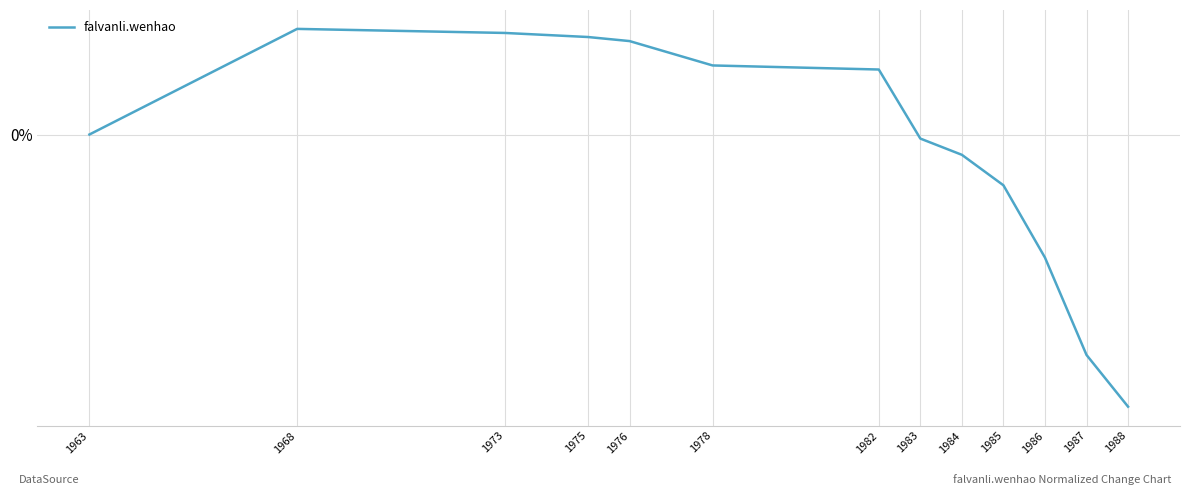

List the labels in order of value, smallest first.

1988, 1987, 1986, 1985, 1984, 1983, 1963, 1982, 1978, 1976, 1975, 1973, 1968